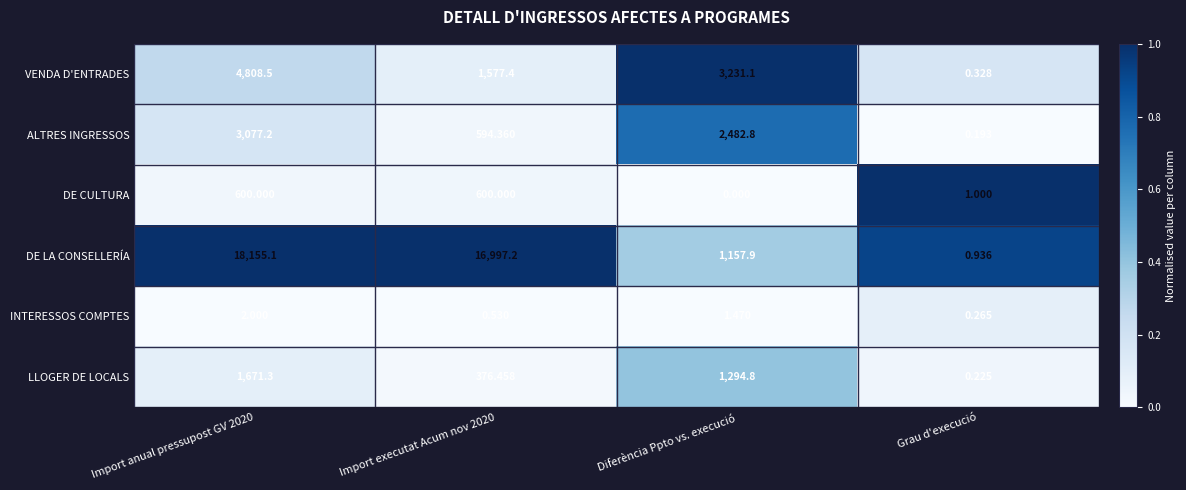

Which category has the lowest value in the DE LA CONSELLERÍA series?

Grau d'execució